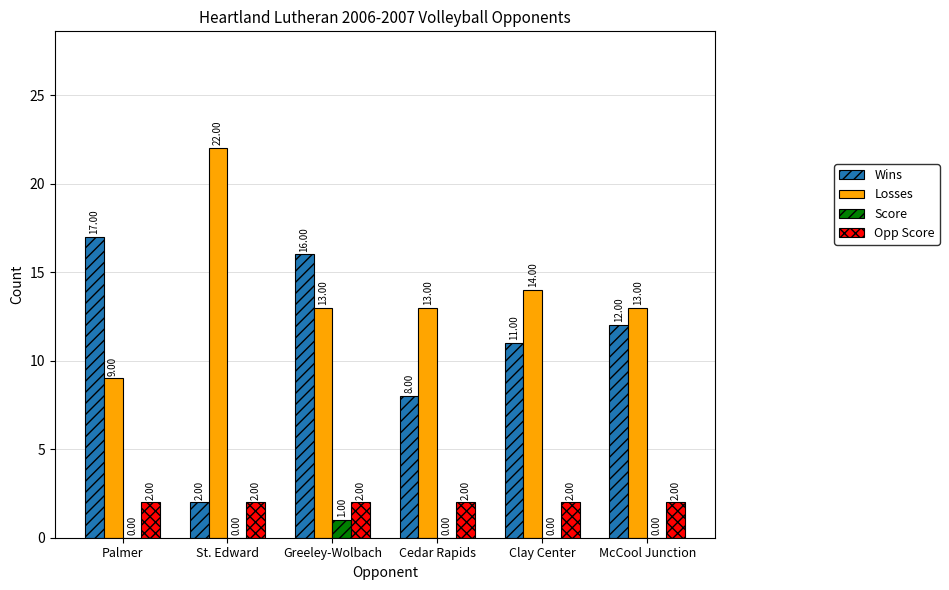

Where does the Losses series first go above 13?

St. Edward